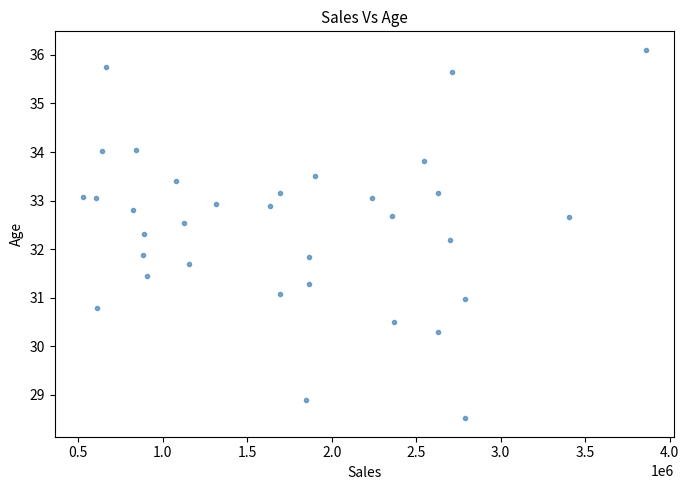

What is the range of X values (max minus min)?

3330791.9